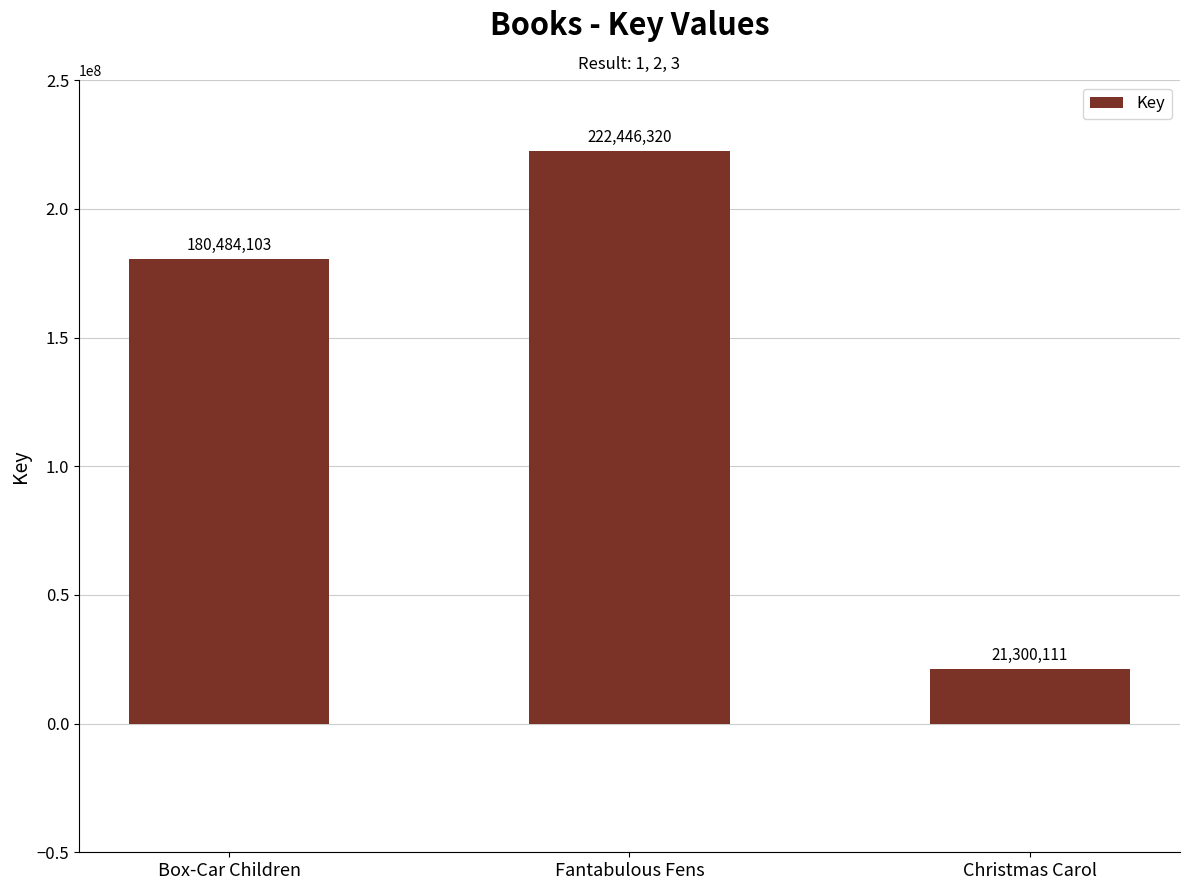

Count the number of categories in the chart.

3